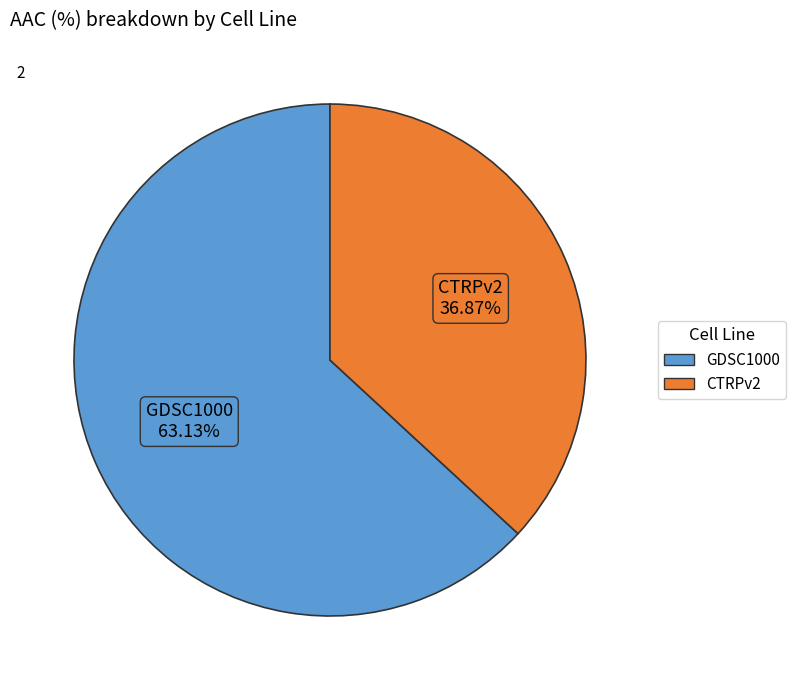

Which has a higher value, GDSC1000 or CTRPv2?

GDSC1000